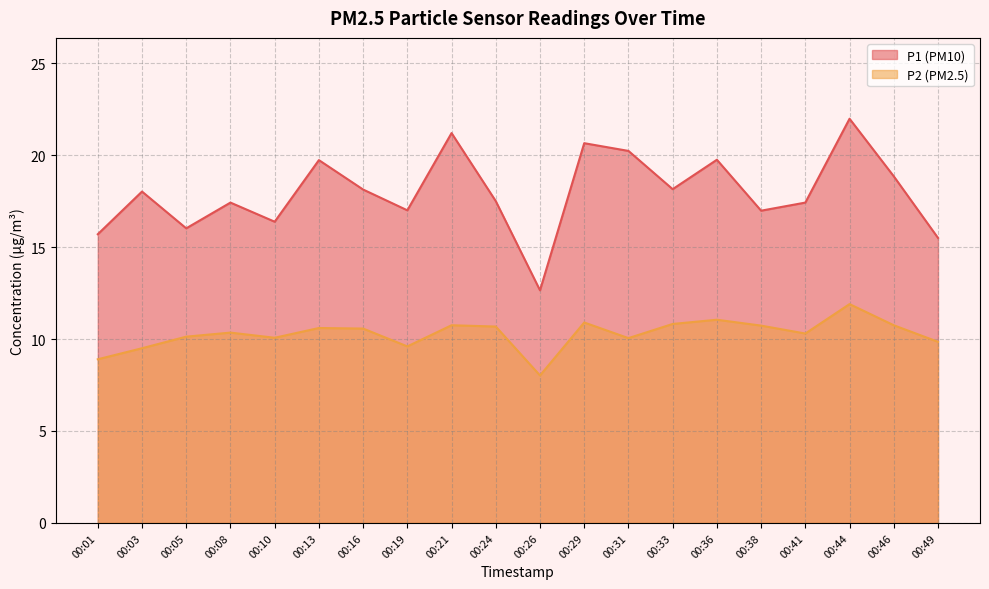

Between 00:46 and 00:21, which is larger?

00:21